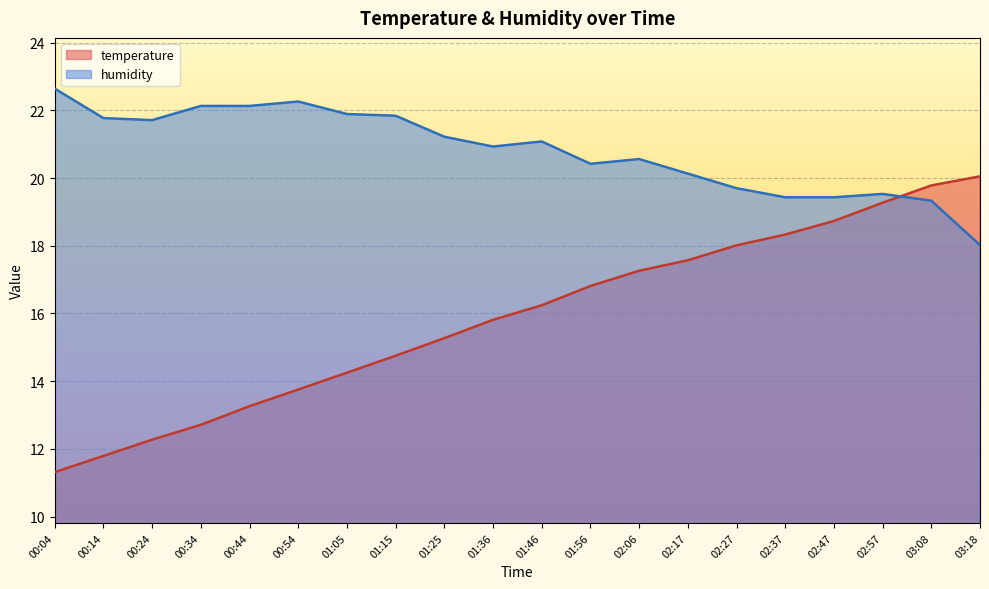

Where does the temperature series first go above 16?

01:46